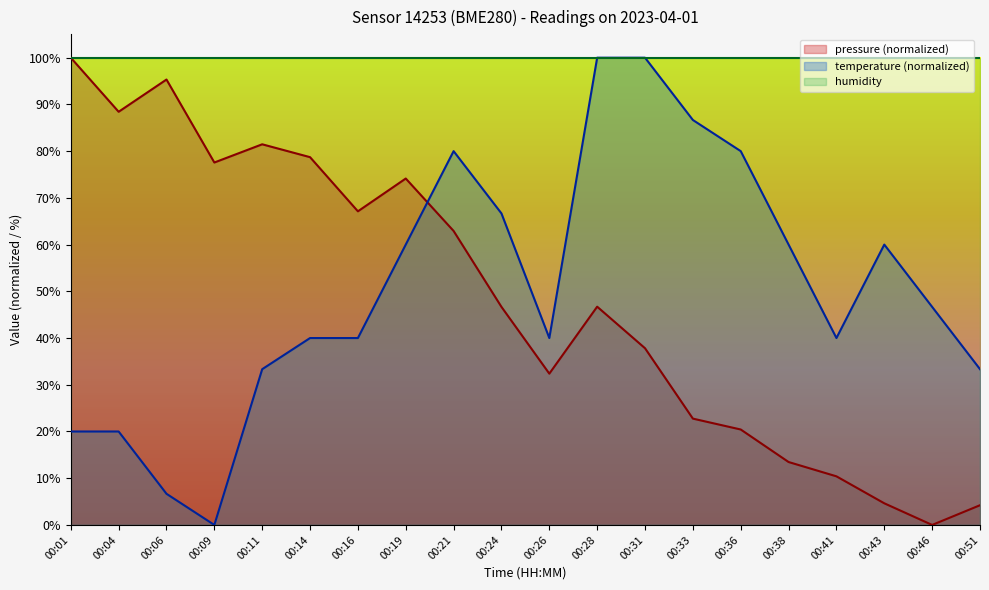

What are all the series names shown in the legend?

pressure (normalized), temperature (normalized), humidity